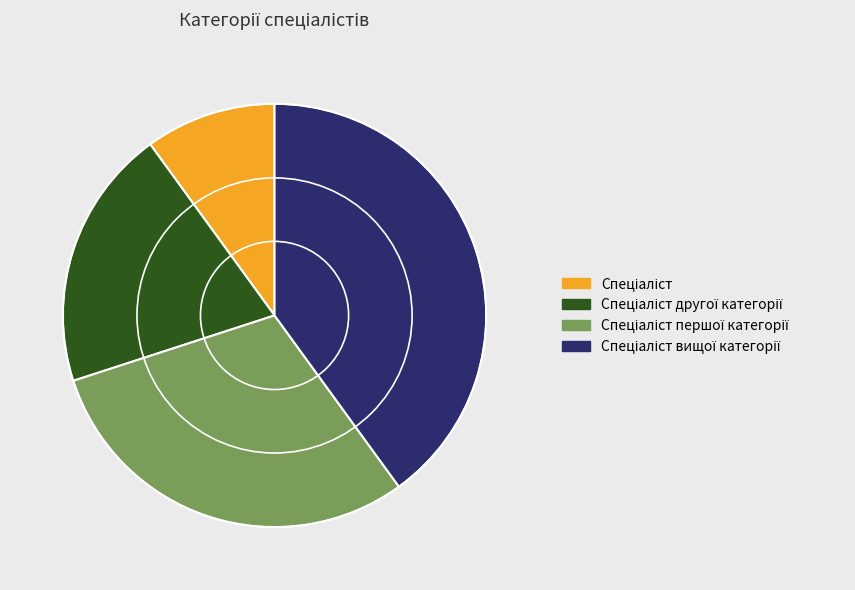

Is there a majority slice in this chart?

No